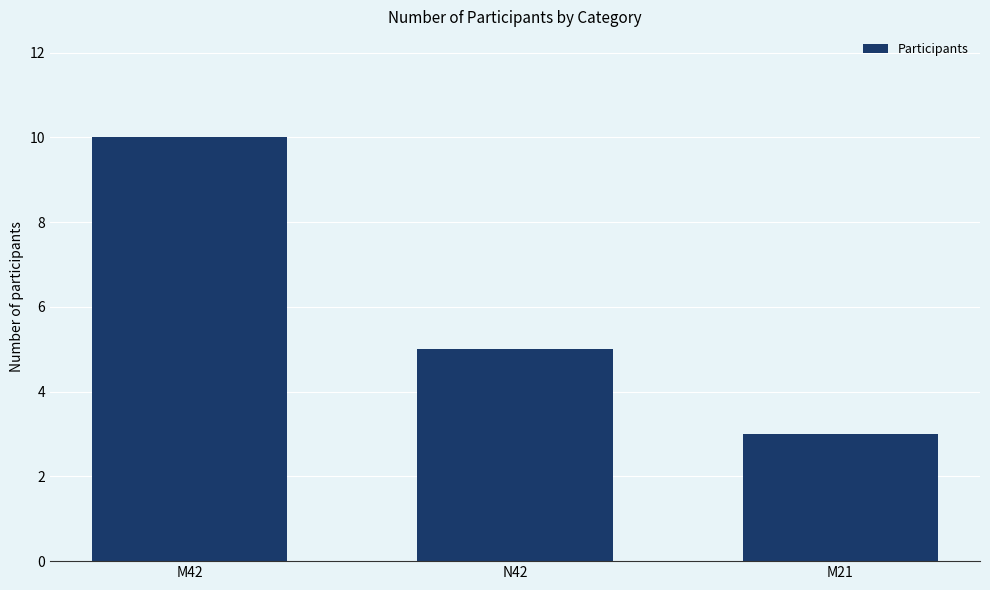

Is it true that the value at M42 is 10?

True